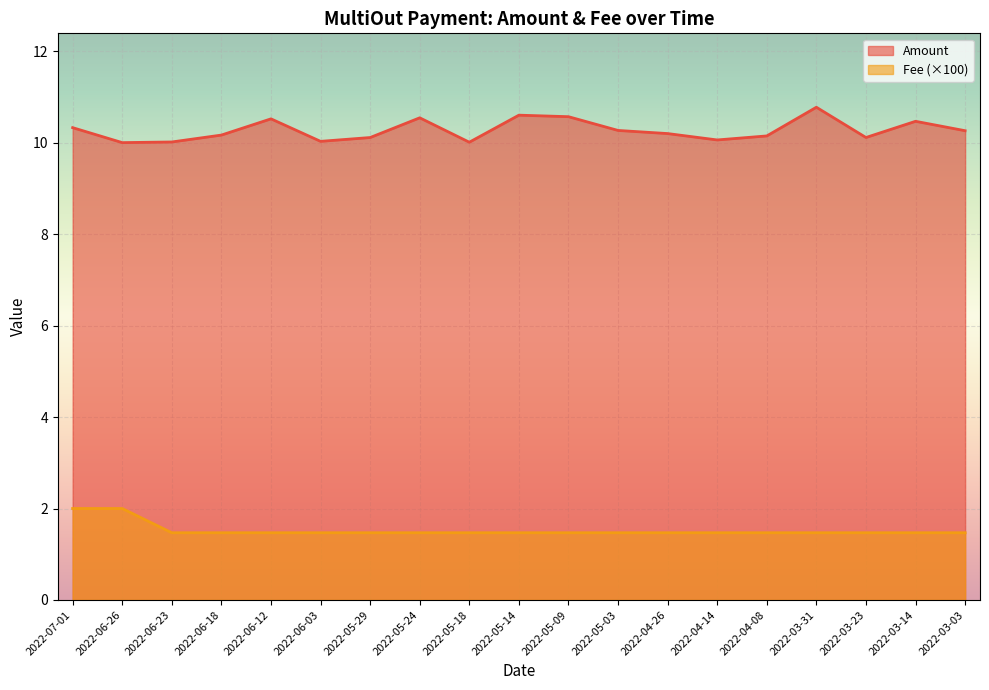

Which series changed the most between 2022-07-01 and 2022-03-03?

Fee (×100)